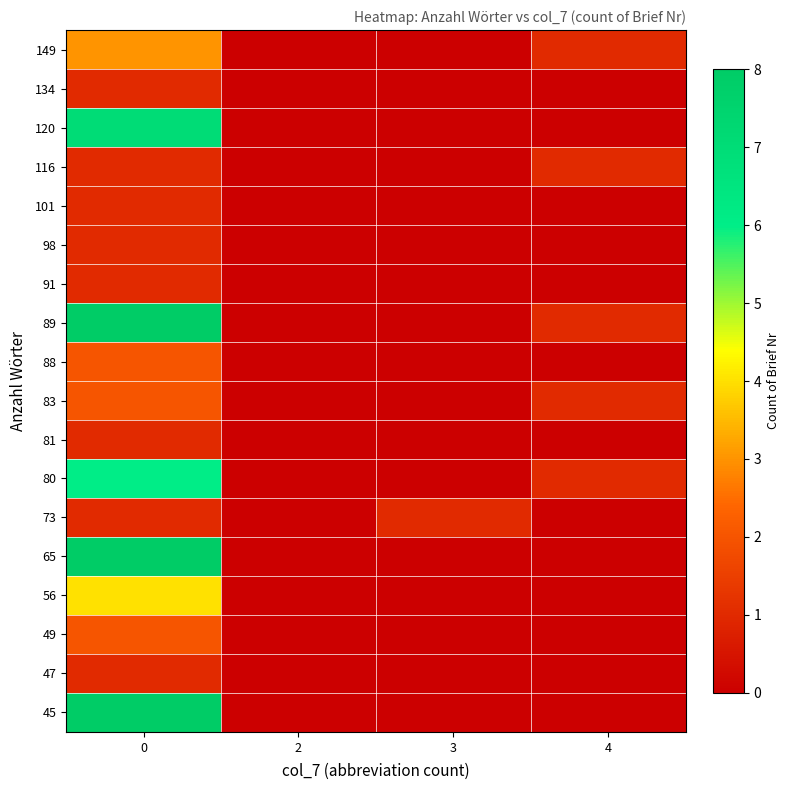

Reading left to right, list all the values displayed in this chart.

45: 0=8	2=0	3=0	4=0
47: 0=1	2=0	3=0	4=0
49: 0=2	2=0	3=0	4=0
56: 0=4	2=0	3=0	4=0
65: 0=8	2=0	3=0	4=0
73: 0=1	2=0	3=1	4=0
80: 0=6	2=0	3=0	4=1
81: 0=1	2=0	3=0	4=0
83: 0=2	2=0	3=0	4=1
88: 0=2	2=0	3=0	4=0
89: 0=8	2=0	3=0	4=1
91: 0=1	2=0	3=0	4=0
98: 0=1	2=0	3=0	4=0
101: 0=1	2=0	3=0	4=0
116: 0=1	2=0	3=0	4=1
120: 0=7	2=0	3=0	4=0
134: 0=1	2=0	3=0	4=0
149: 0=3	2=0	3=0	4=1